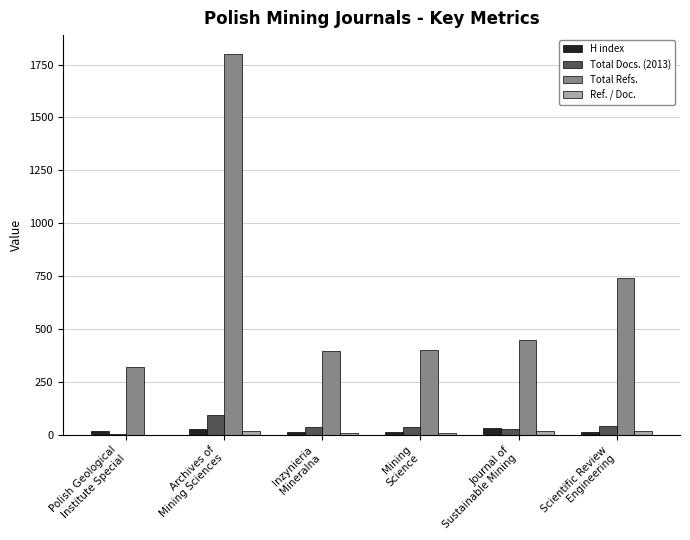

Which series has the largest total across all categories?

Total Refs.